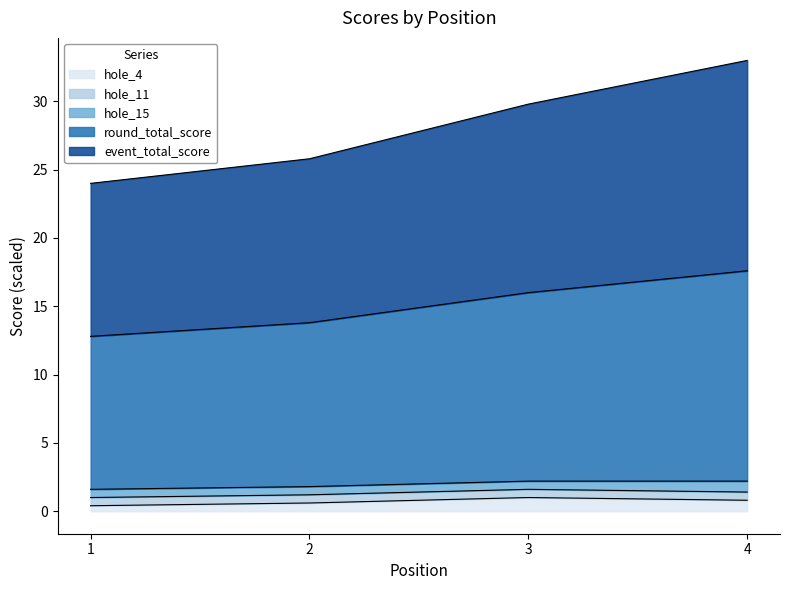

How many lines are shown in the chart?

5